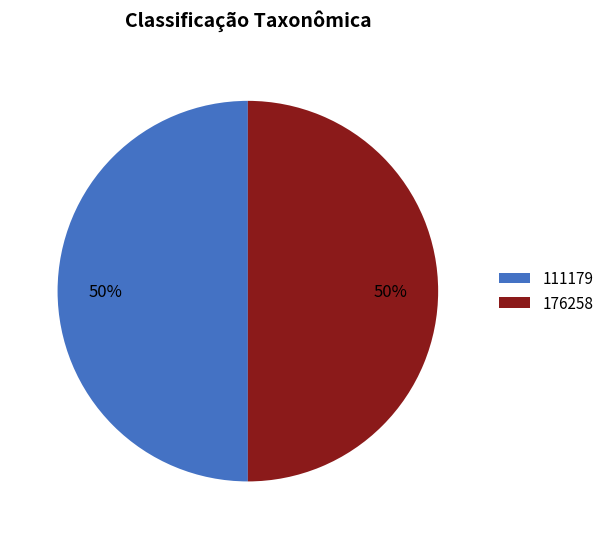

What percentage is the 111179 slice, to the nearest percent?

50%